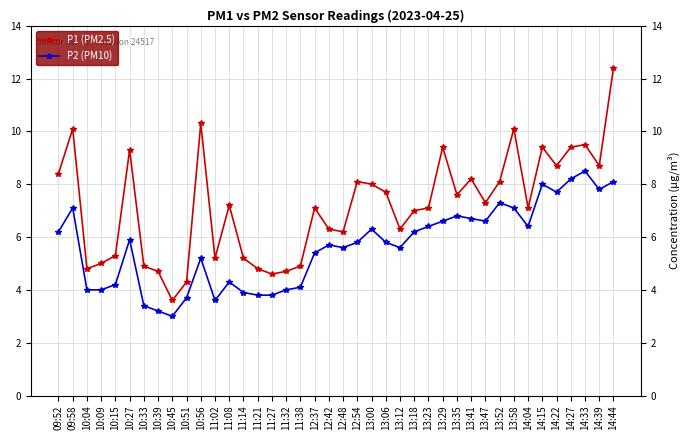

What is the difference between the maximum and second lowest values in the P1 (PM2.5) series?

8.1